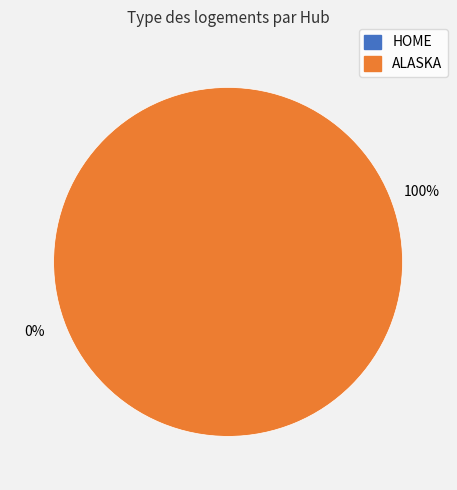

What is the change in value from HOME to ALASKA?

+1